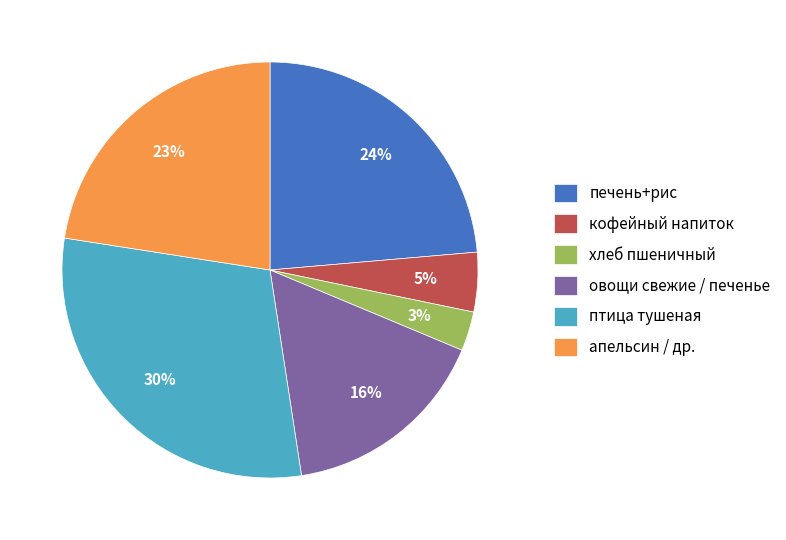

Approximately how many times larger is the value at птица тушеная compared to апельсин / др.?

1.3